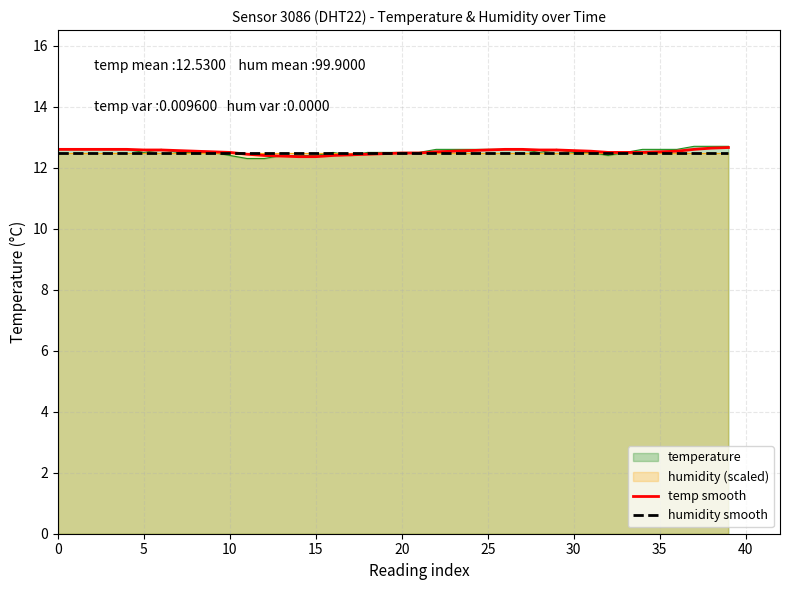

Is it true that temp smooth equals 19.2 at 31?

False